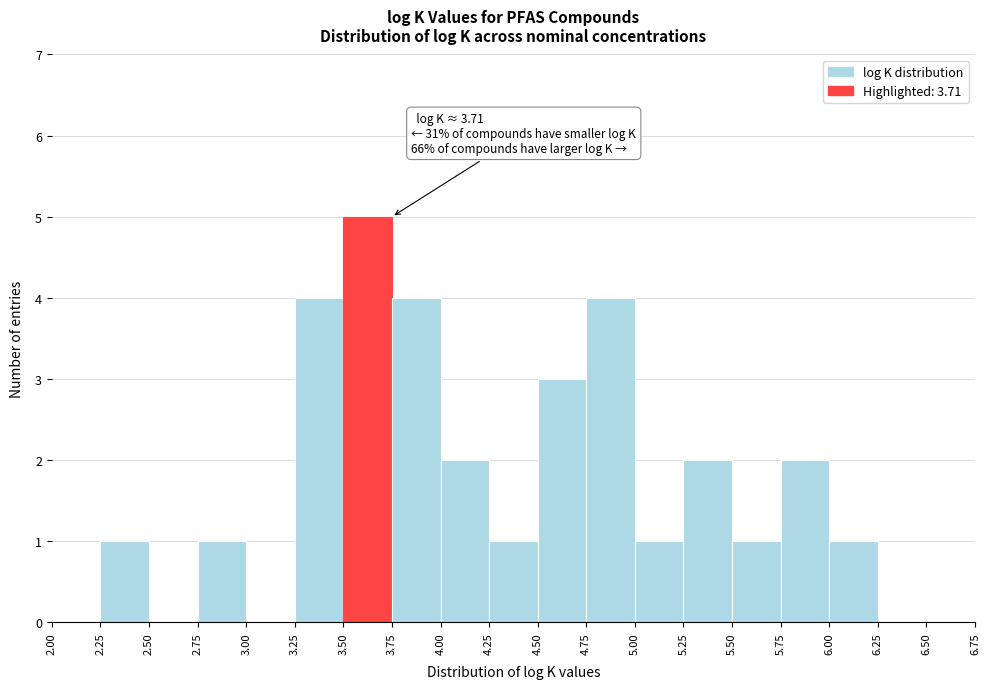

Which range on the x-axis has the tallest bar?

3.50 to 3.75